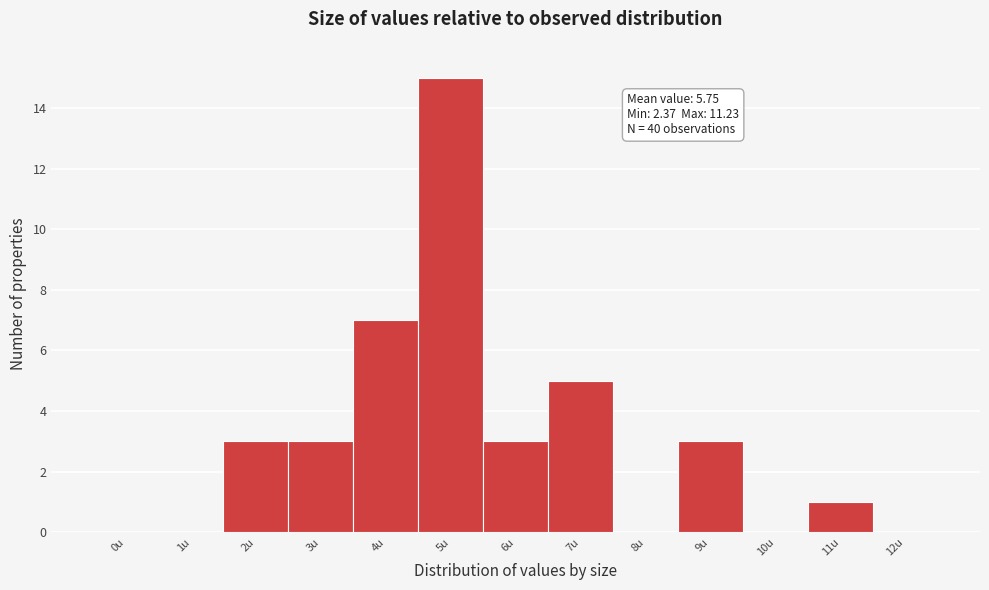

Reading right to left, extract all data points from this chart.

12u=0	11u=1	10u=0	9u=3	8u=0	7u=5	6u=3	5u=15	4u=7	3u=3	2u=3	1u=0	0u=0